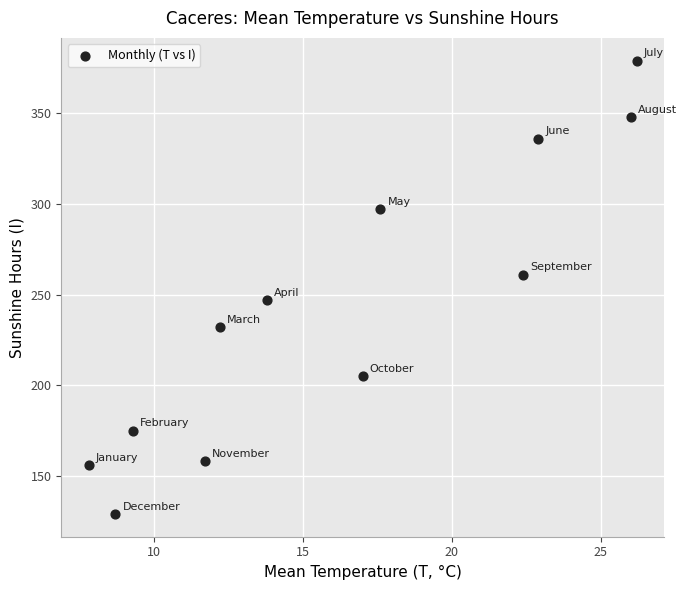

What is the average Y value?

244